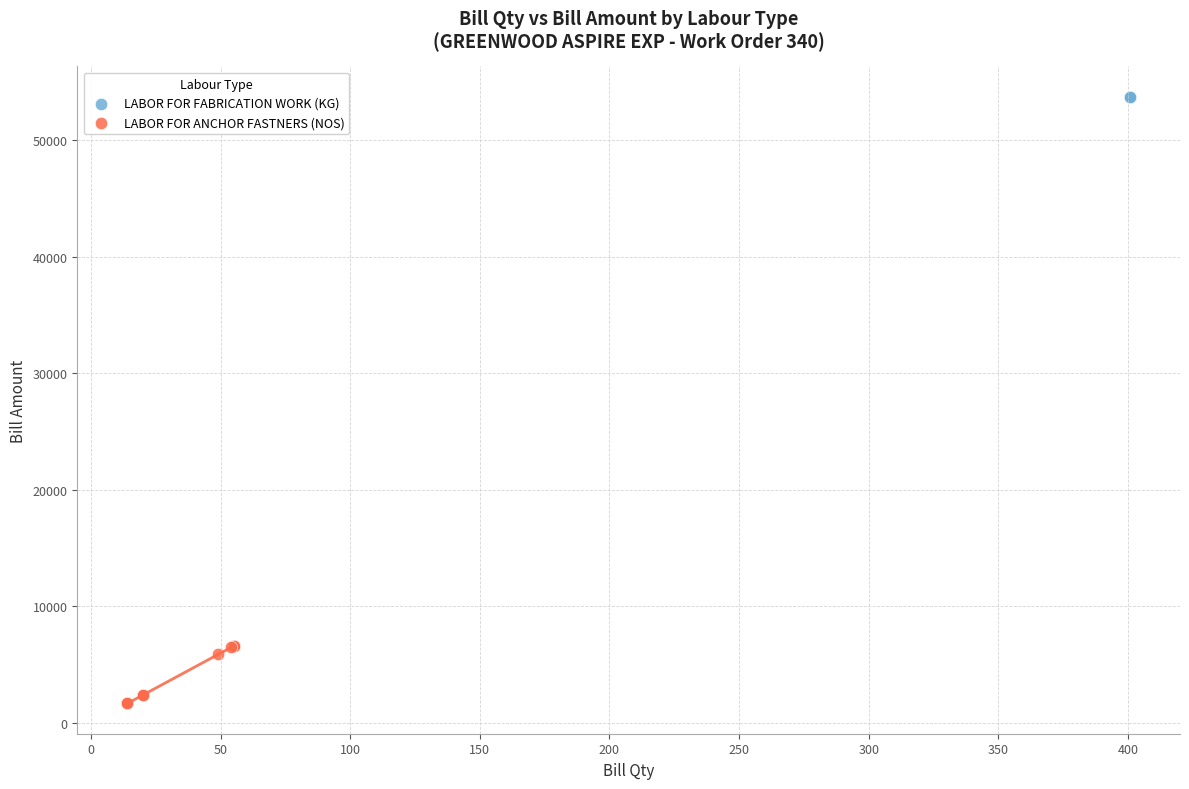

Which series contains the highest Y value?

LABOR FOR FABRICATION WORK (KG)